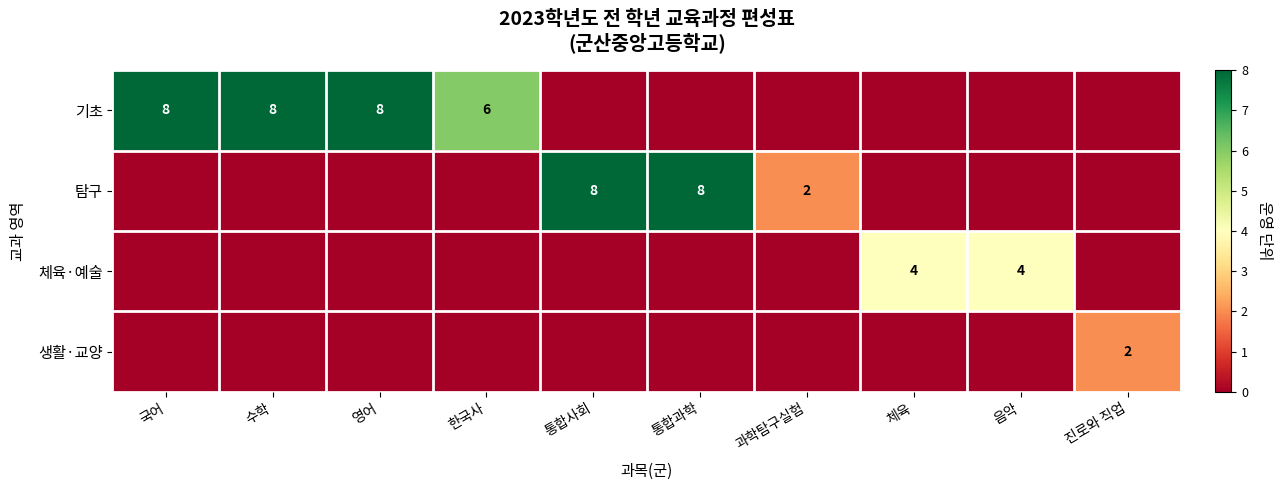

Between 통합사회 and 한국사, which is larger?

한국사